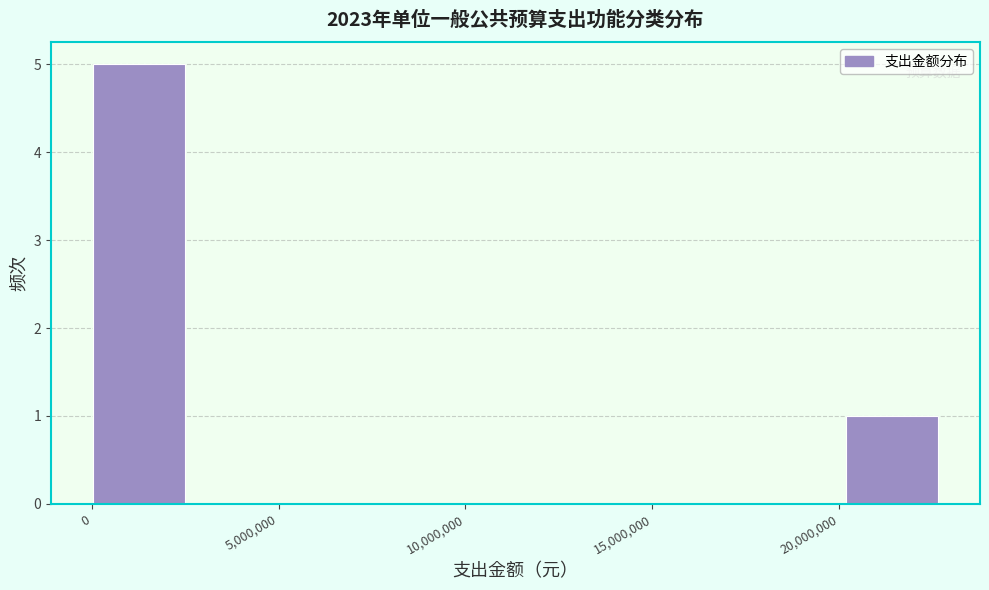

Reading left to right, list every bar in this chart as the range it spans on the x-axis followed by its height. Neither the bar edges nor the heights are printed on the chart, so give them approximately, as read against the axes.

0 to 3000000: 5
3000000 to 6000000: 0
6000000 to 8500000: 0
8500000 to 11500000: 0
11500000 to 14500000: 0
14500000 to 17500000: 0
17500000 to 20000000: 0
20000000 to 23000000: 1